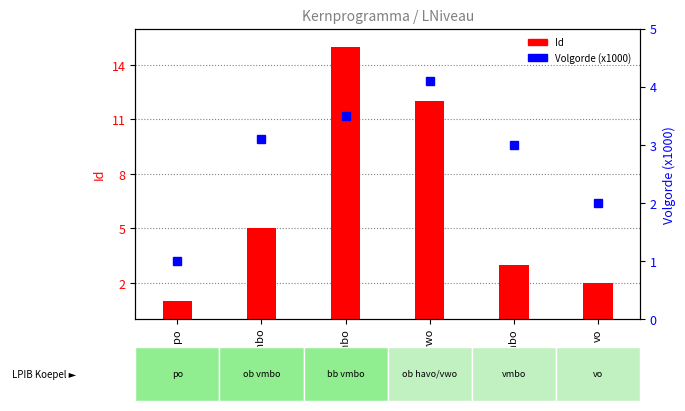

Where does the Volgorde (x1000) series first go above 3?

ob vmbo